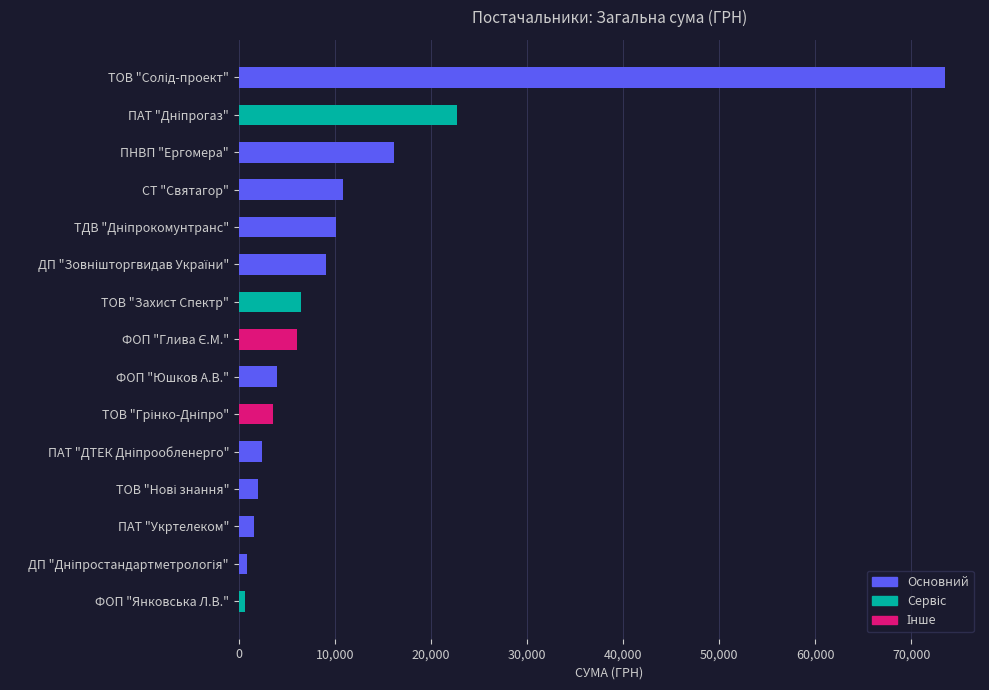

Approximately how many times larger is the value at ПАТ "Укртелеком" compared to ФОП "Юшков А.В."?

0.4